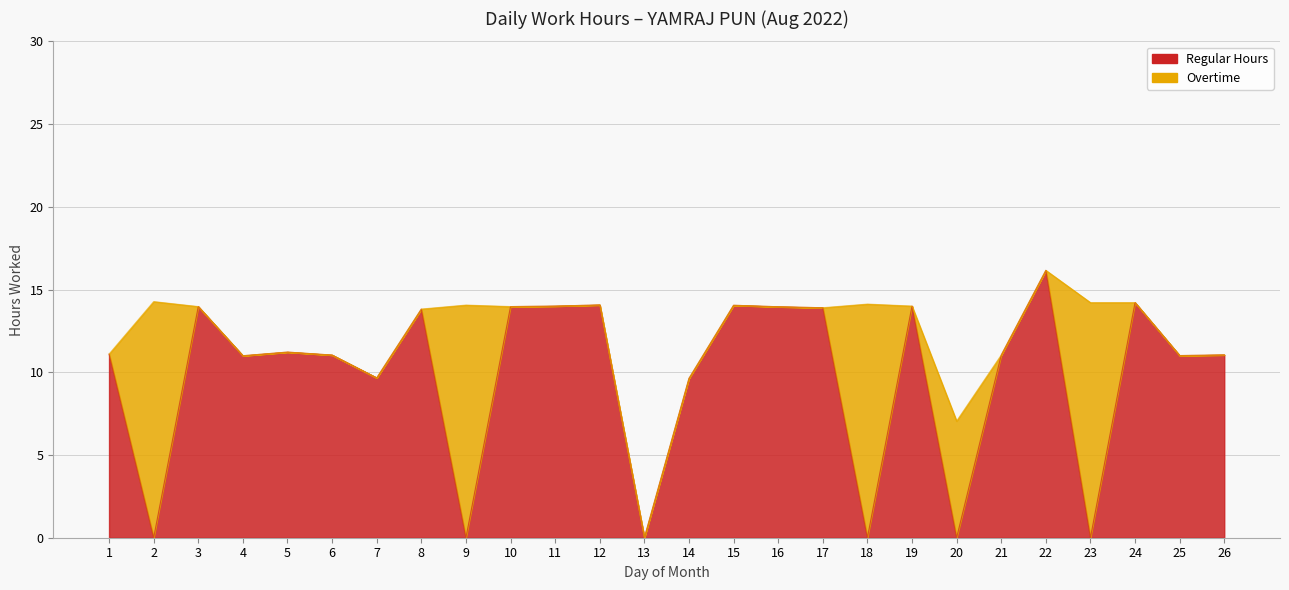

What is the maximum value shown in the chart?

16.2